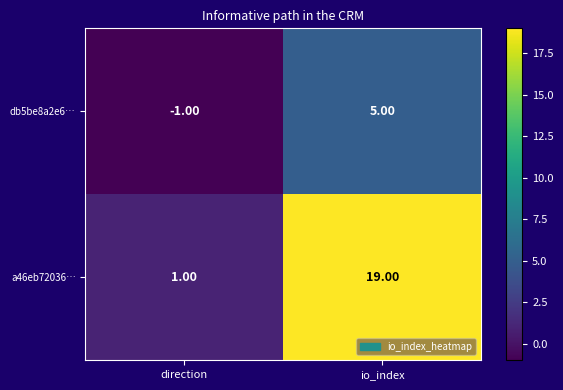

What is the difference between the maximum and minimum values in the a46eb72036… series?

18